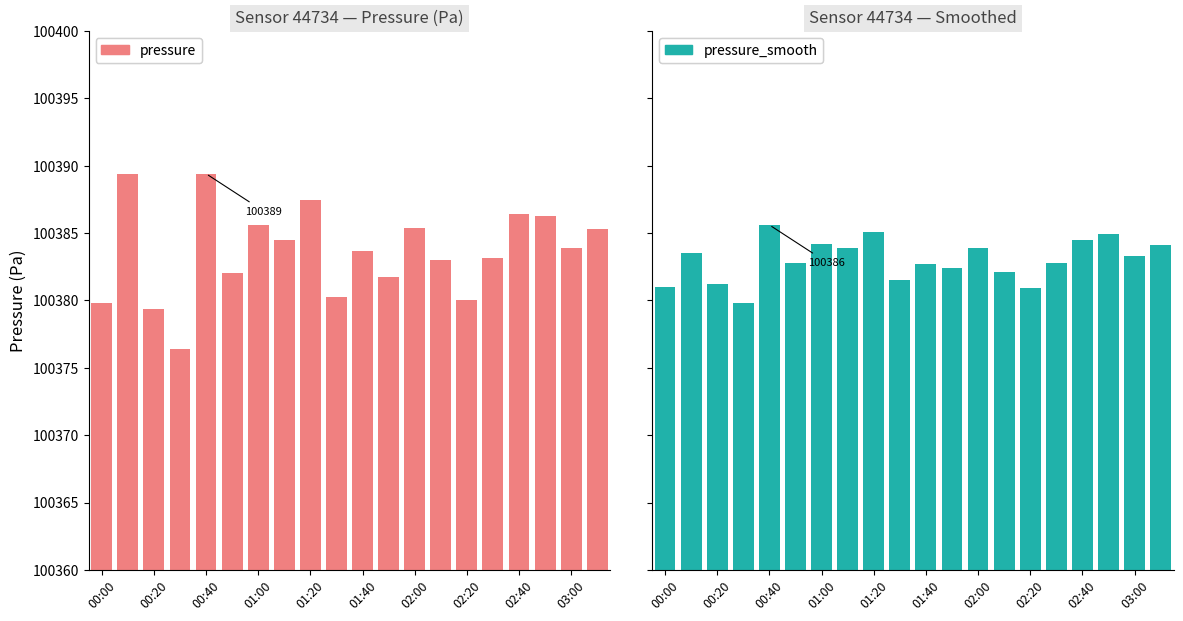

What is the difference between the highest and lowest values at 03:00?

0.6